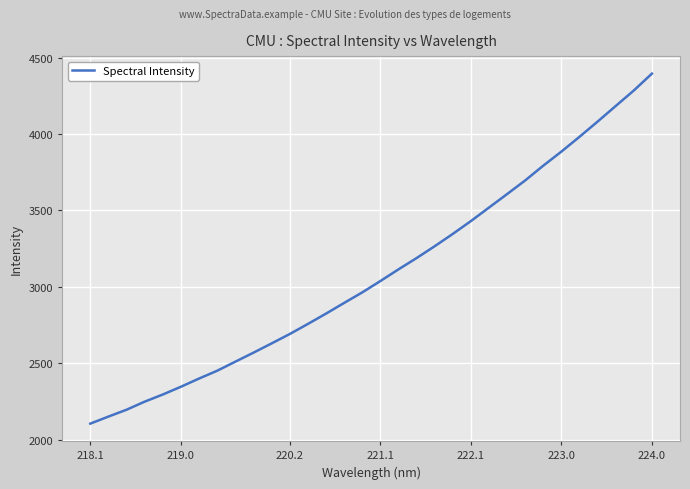

What is the minimum value shown in the chart?

2104.1